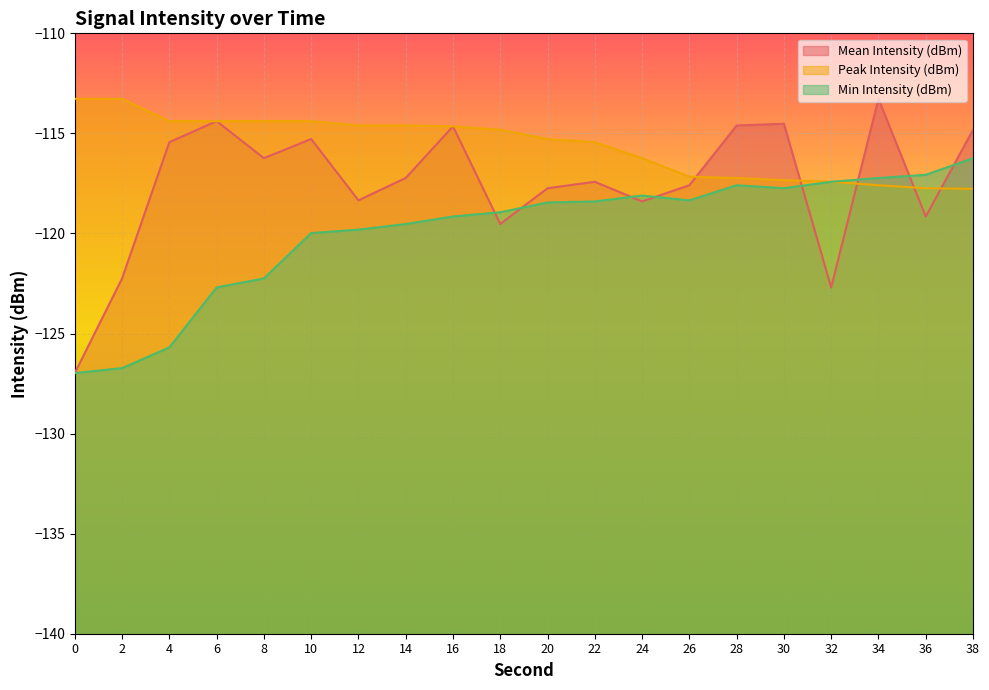

At which label is Min Intensity (dBm) closest to -121?

10